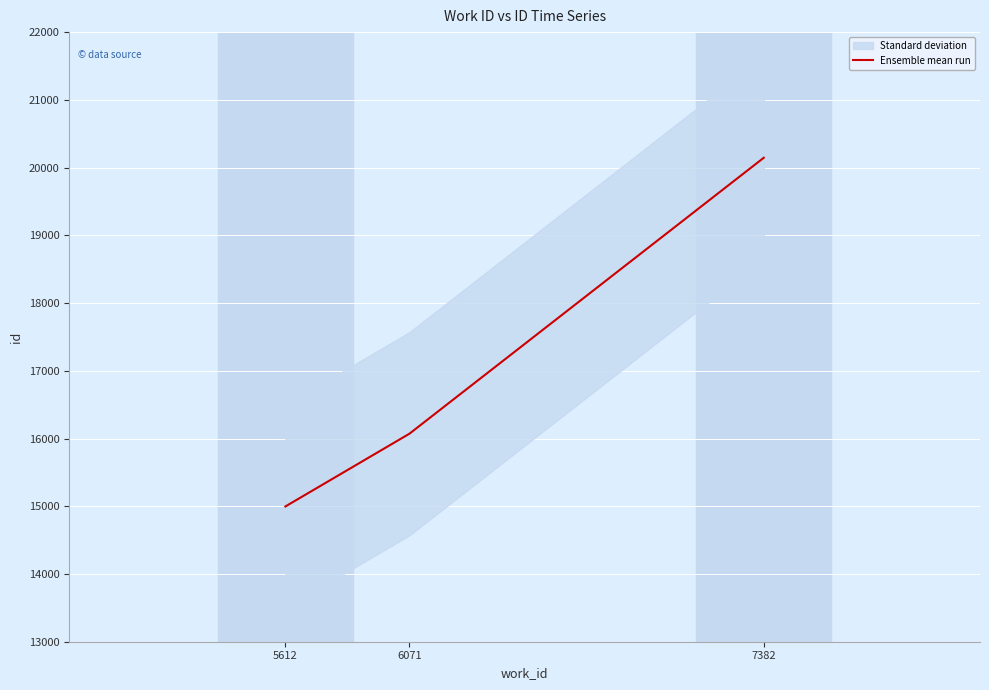

How many data points are less than 16071?

1